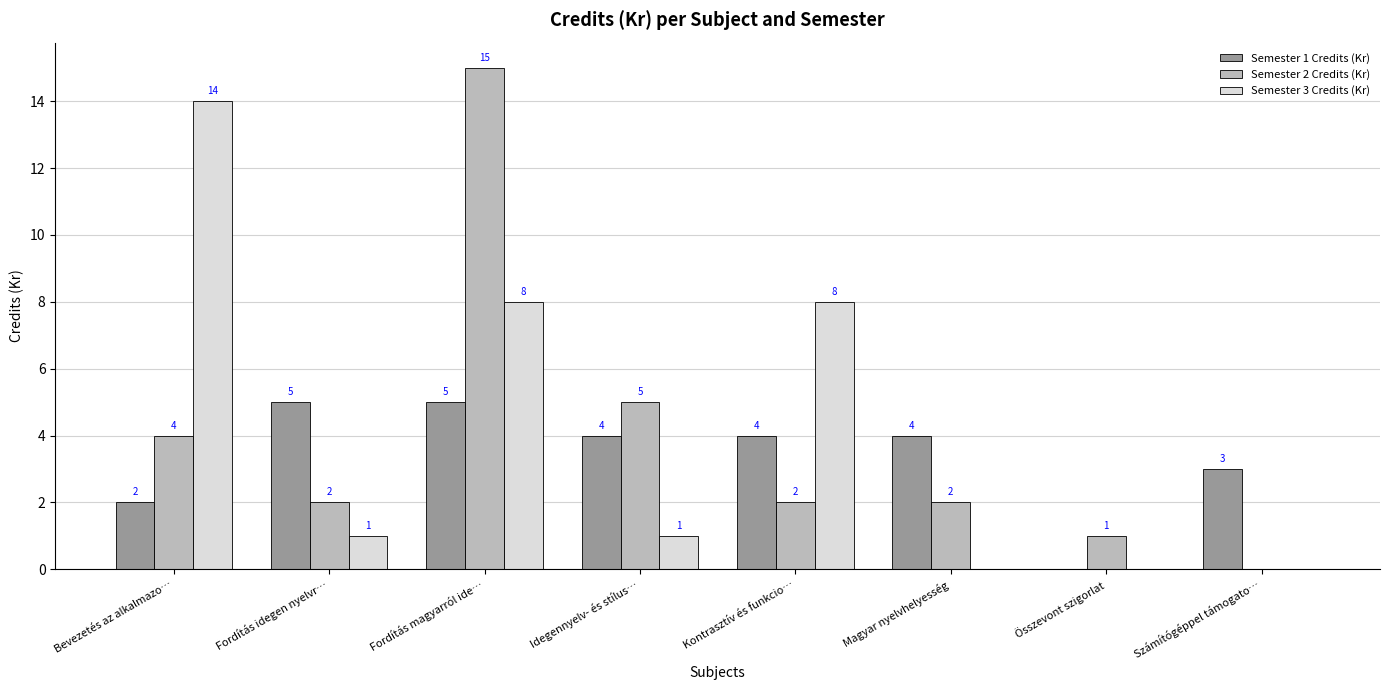

True or false: Semester 1 Credits (Kr) has a value of 0 at Összevont szigorlat.

True